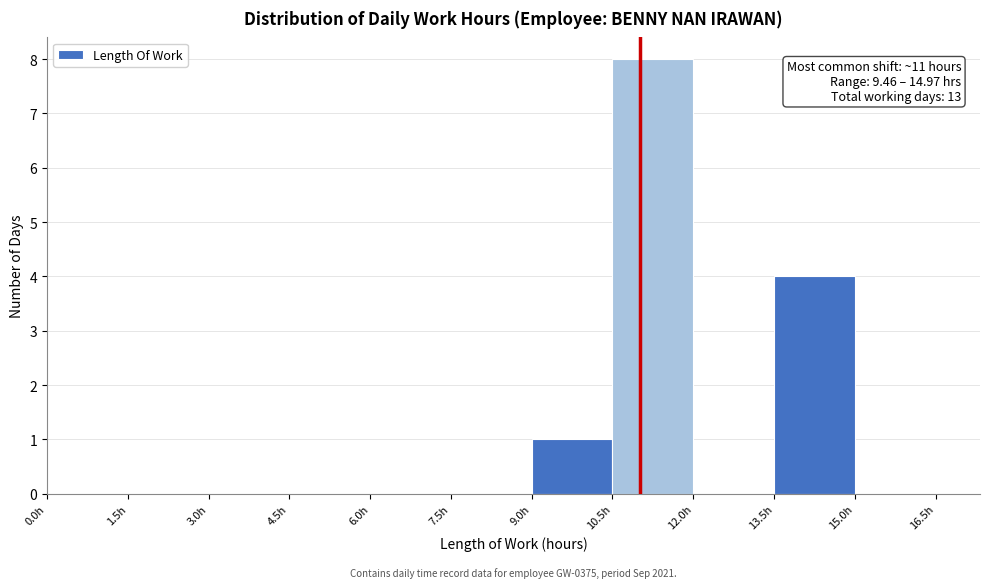

Over which range of the x-axis is the bar tallest?

10.5 to 12.0